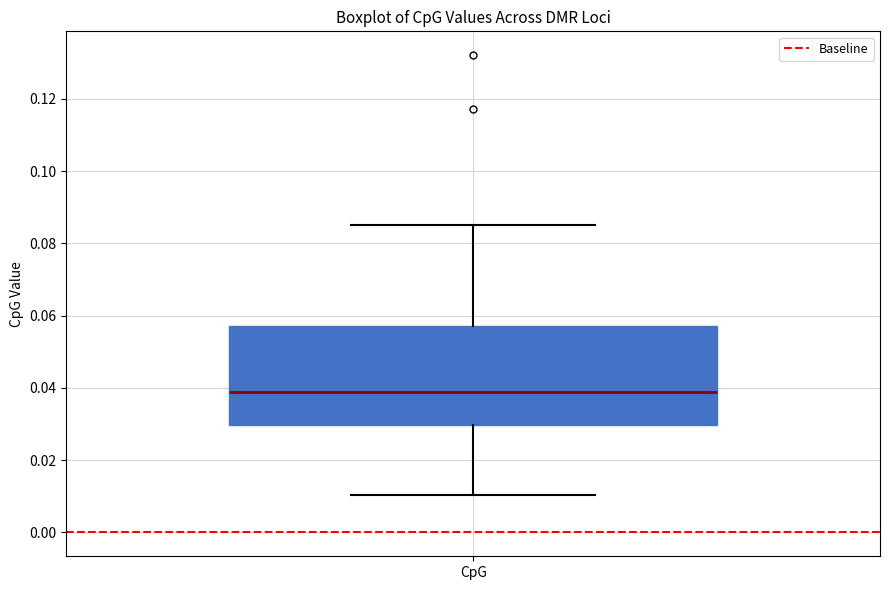

Transcribe this box plot: give where the median line is, the range the box spans, and where the two whiskers end, as read against the y-axis. The values are not printed on the chart, so give them approximately, as read against the axis.

median 0.038, box 0.030 to 0.058, whiskers 0.010 to 0.086